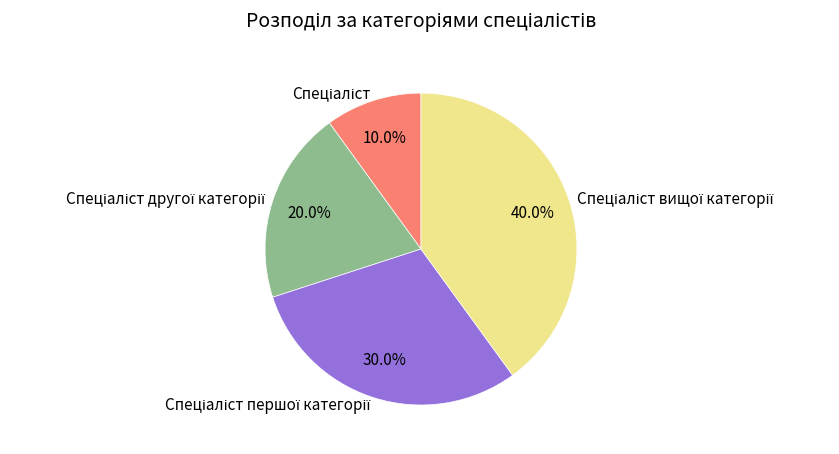

Which slice is the smallest?

Спеціаліст